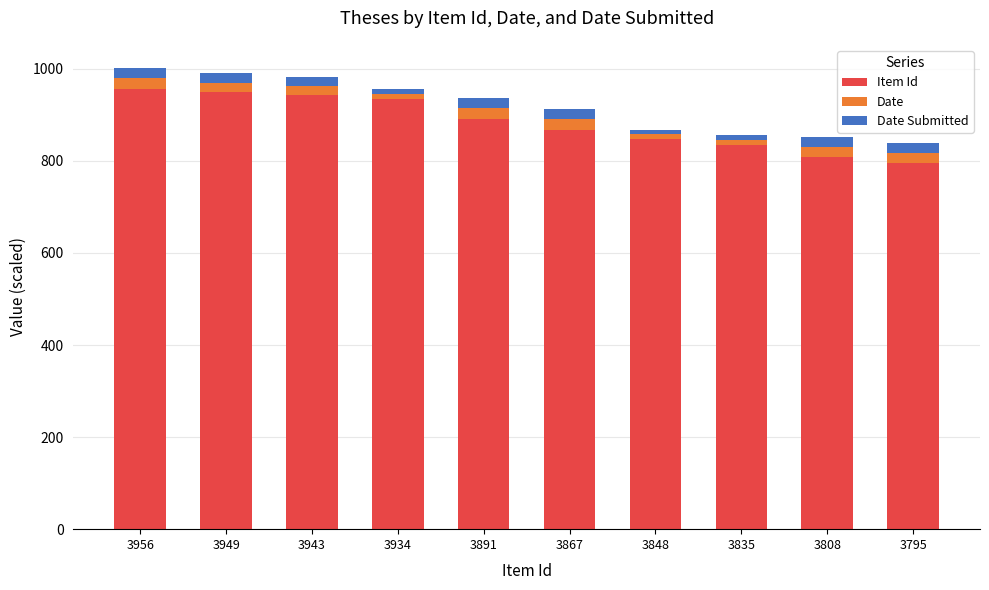

What is the difference between the second highest and minimum values in the Item Id series?

154